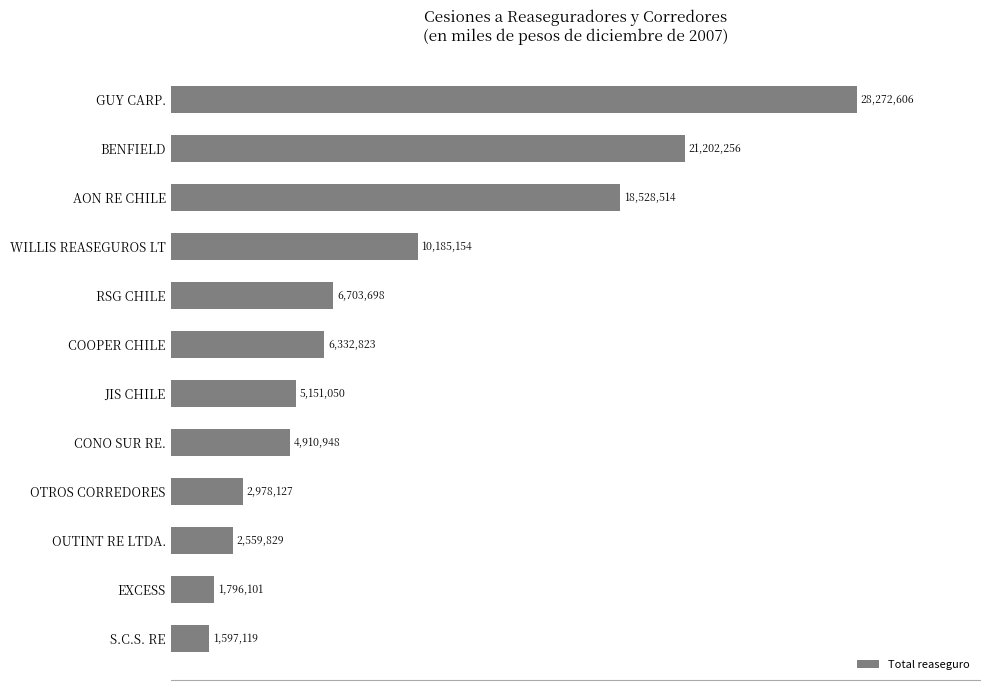

Does the chart contain any negative values?

No